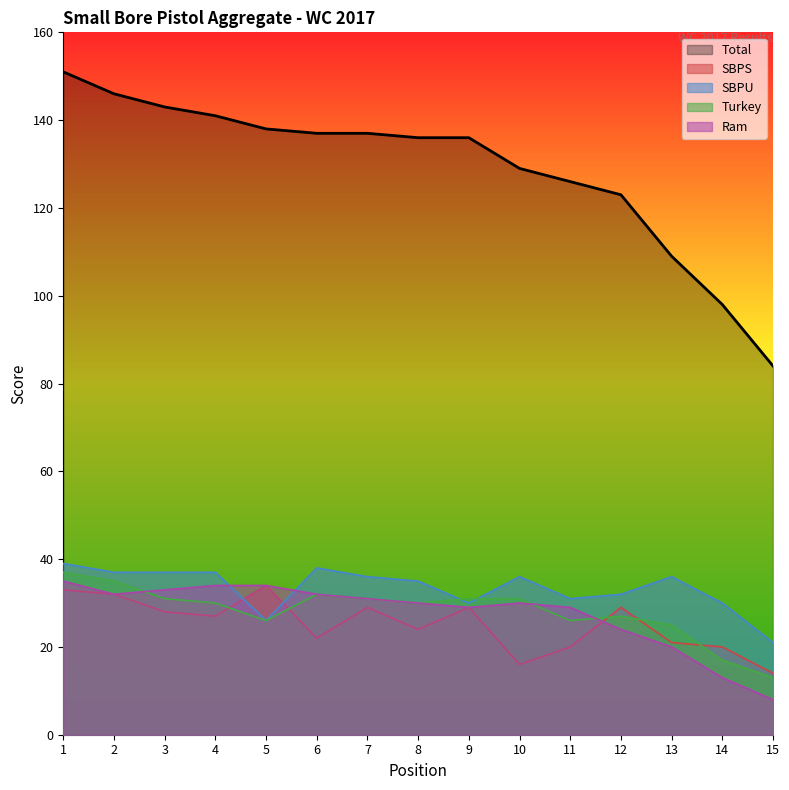

Is the value of Turkey at 4 greater than the value of Total at 11?

No